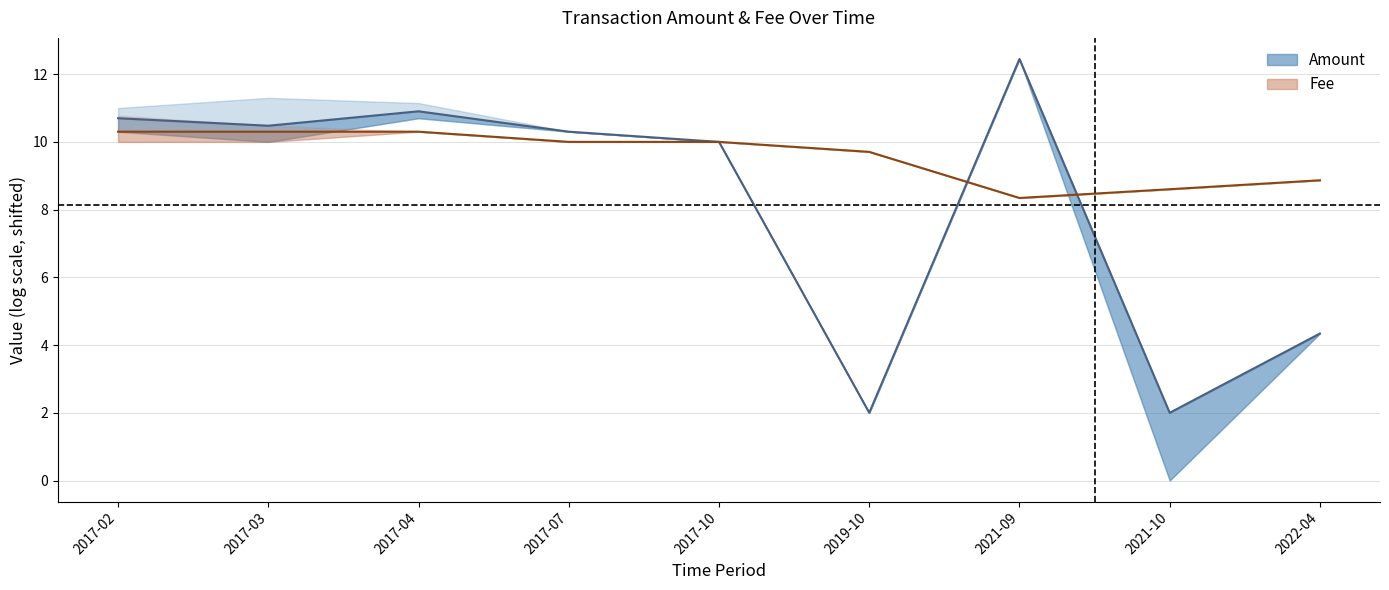

What is the maximum value for Amount (mid)?

12.4